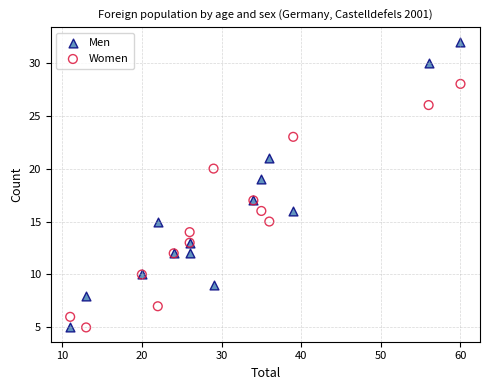

Which series has the largest Y range (max minus min)?

Men